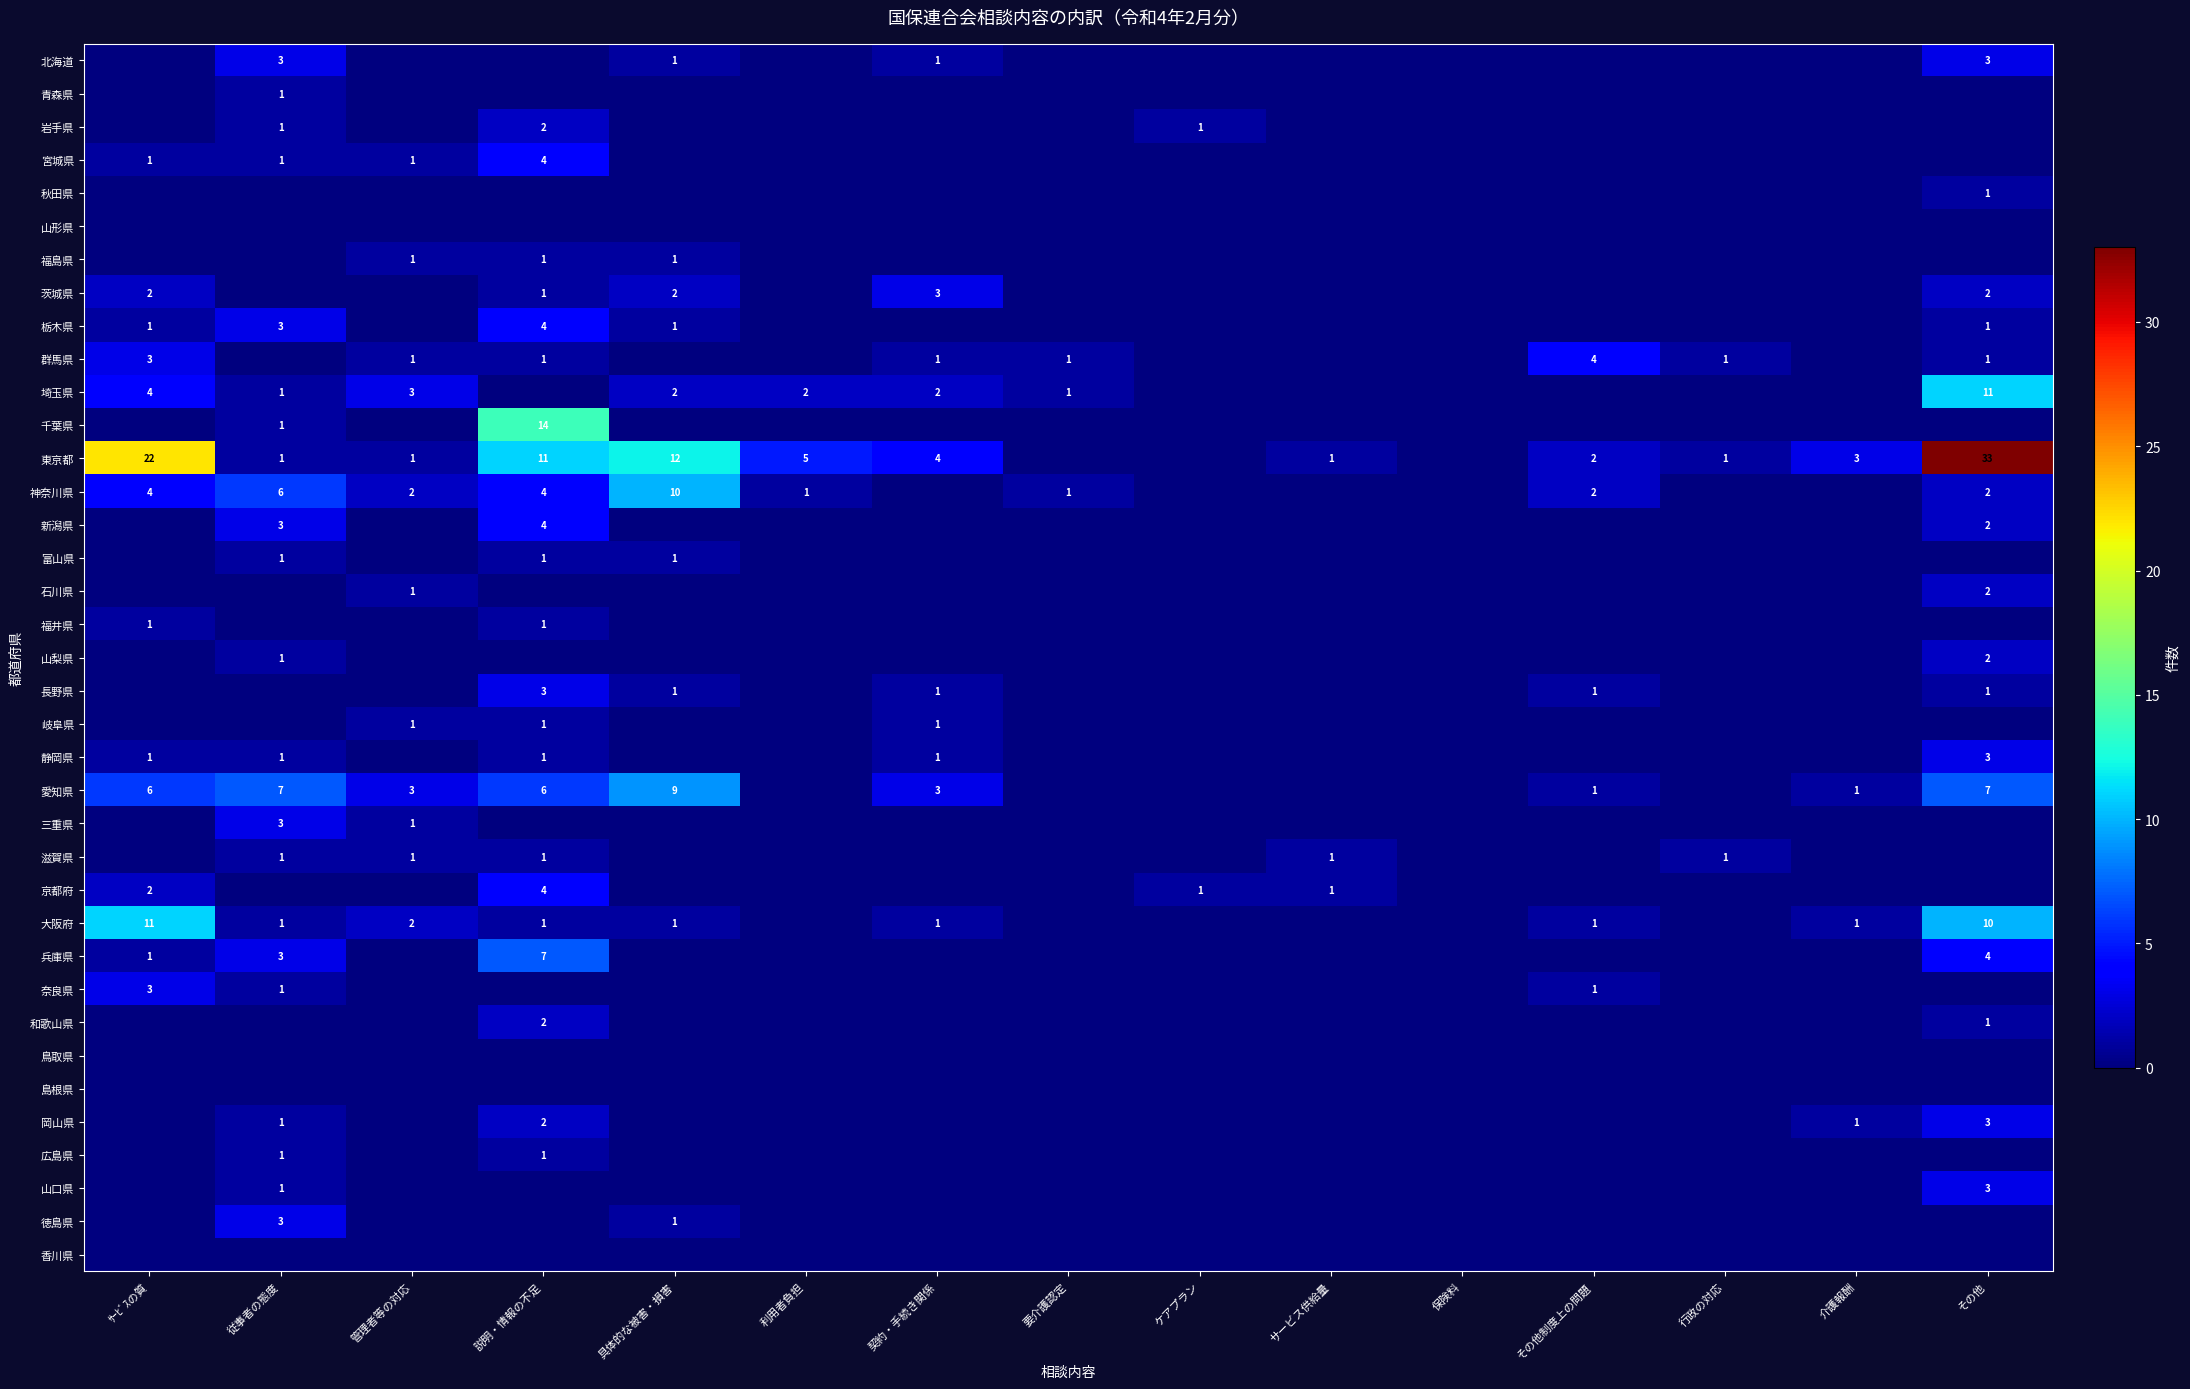

True or false: 神奈川県 has a value of 1 at 要介護認定.

True